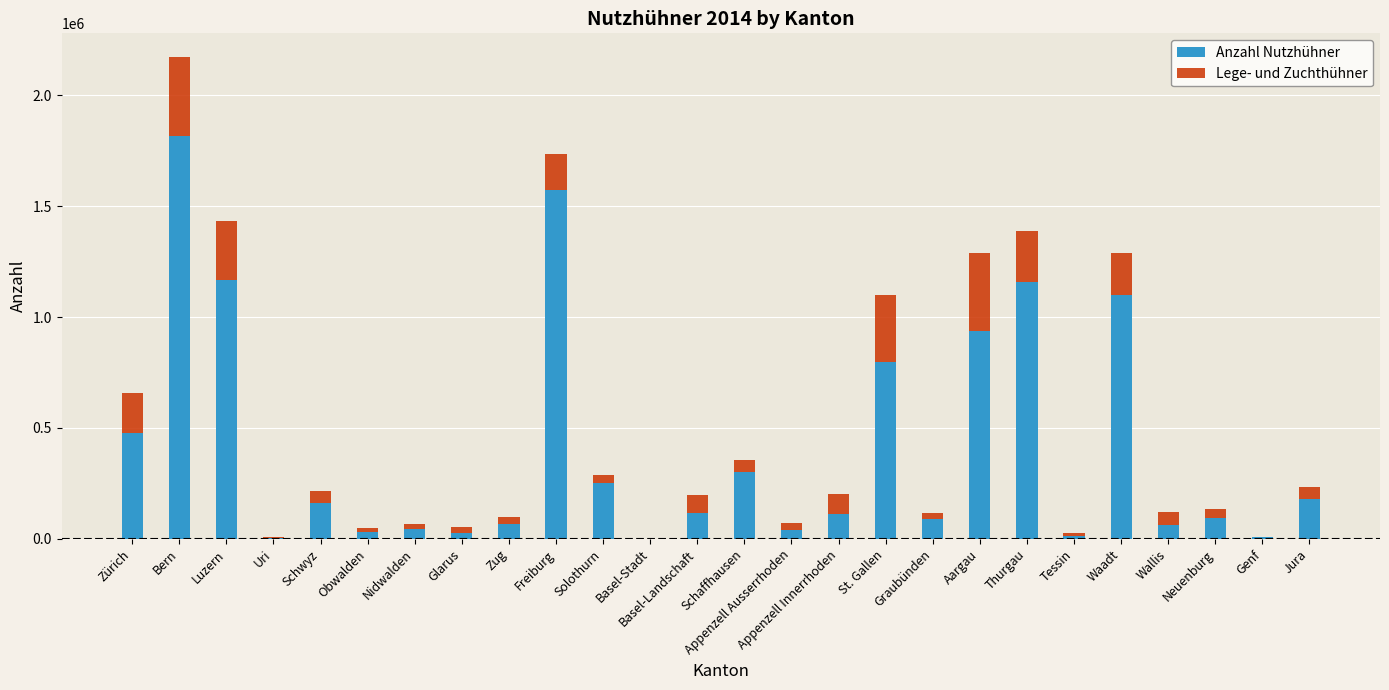

What are all the series names shown in the legend?

Anzahl Nutzhühner, Lege- und Zuchthühner